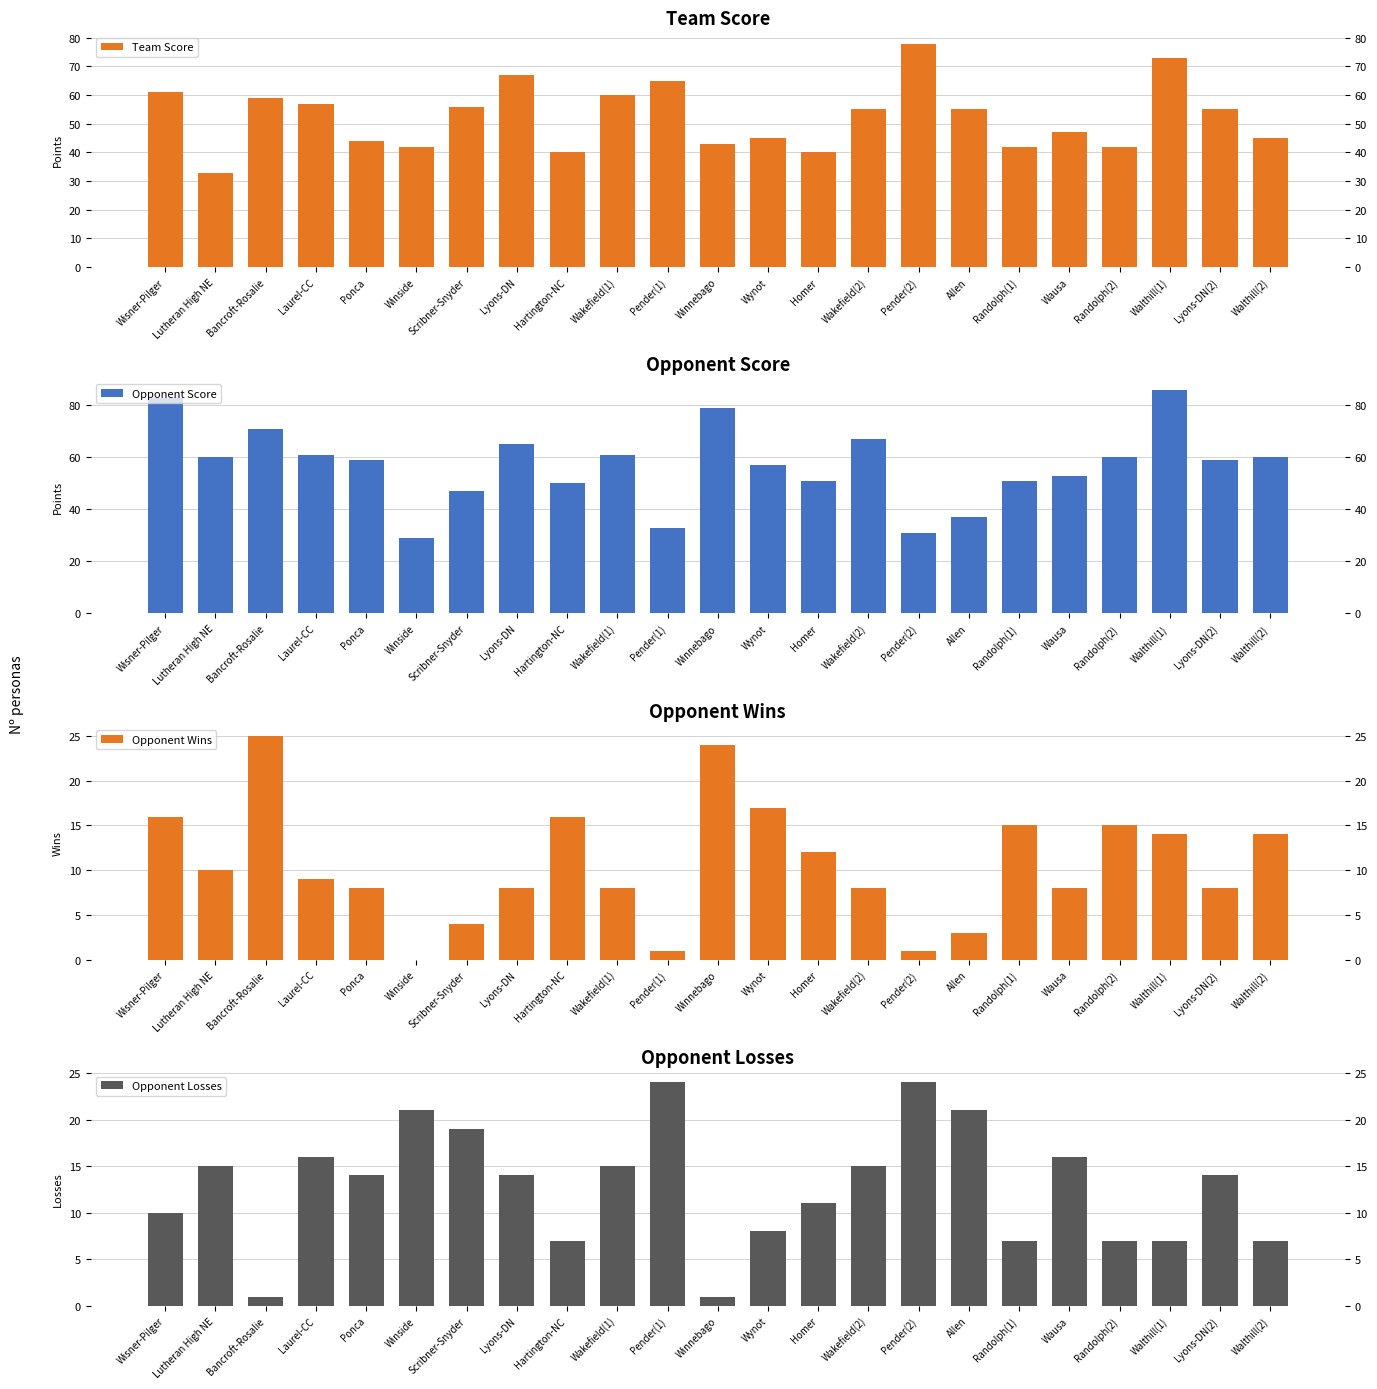

What is the average value of the Opponent Losses series?

13